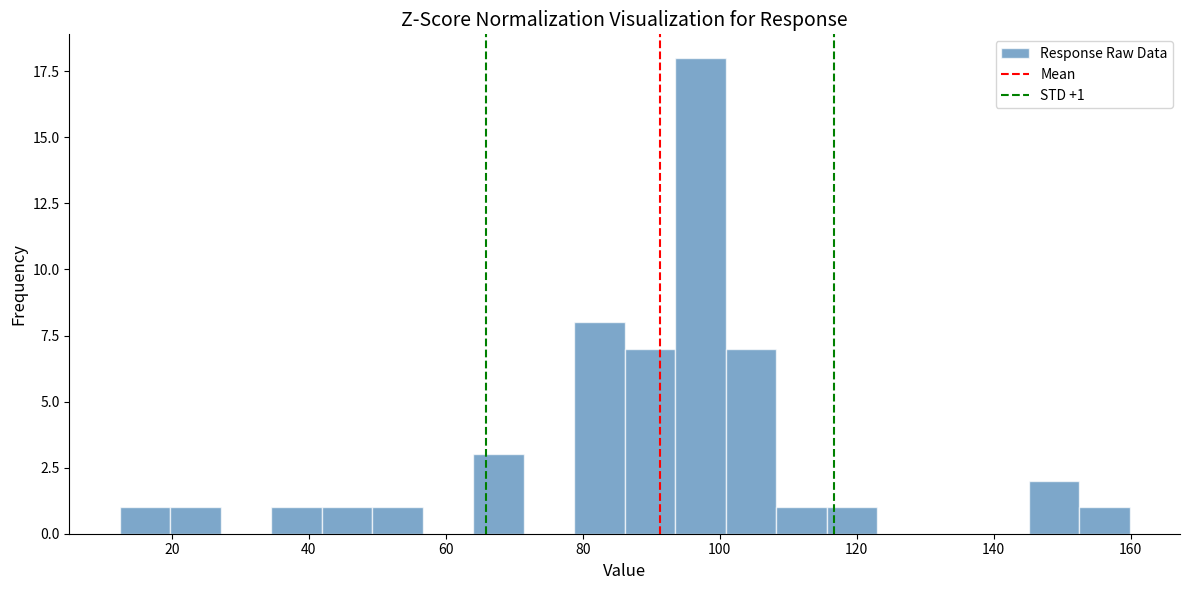

Read against the x-axis, roughly where is the centre of the tallest bar?

98